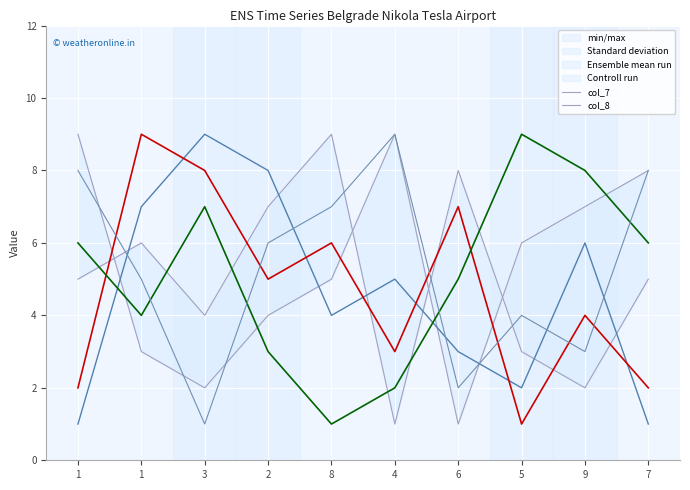

How many lines are shown in the chart?

6